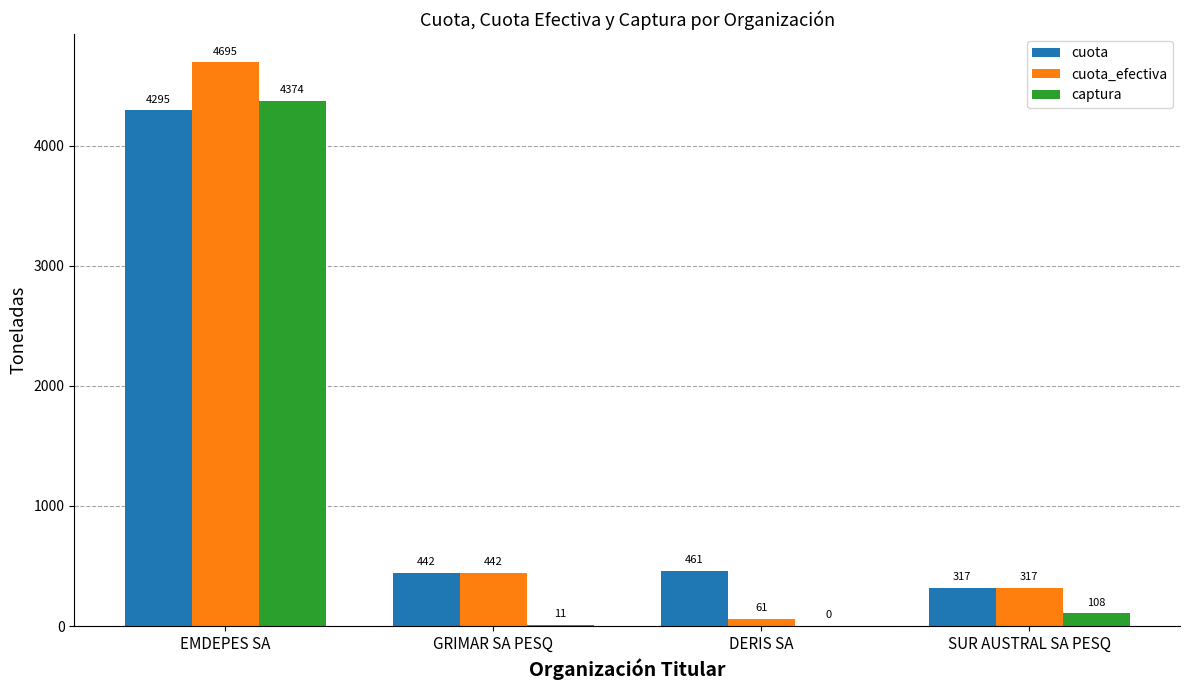

Are the bars horizontal?

No